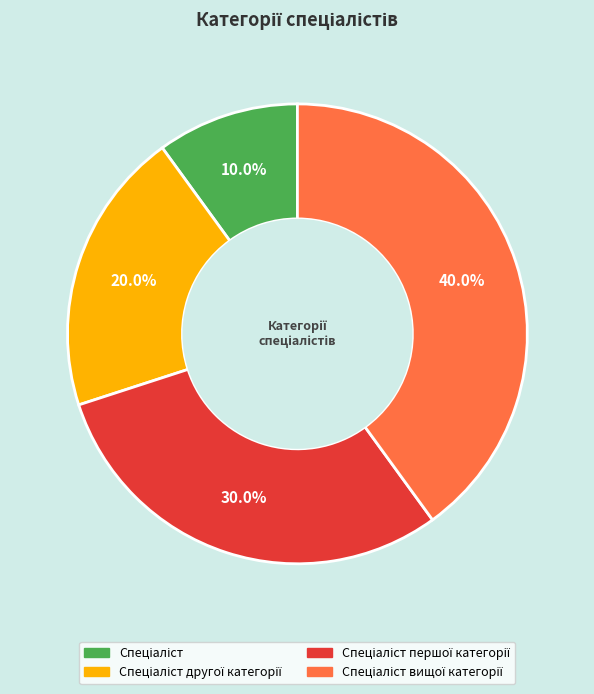

Does any single category account for the majority?

No